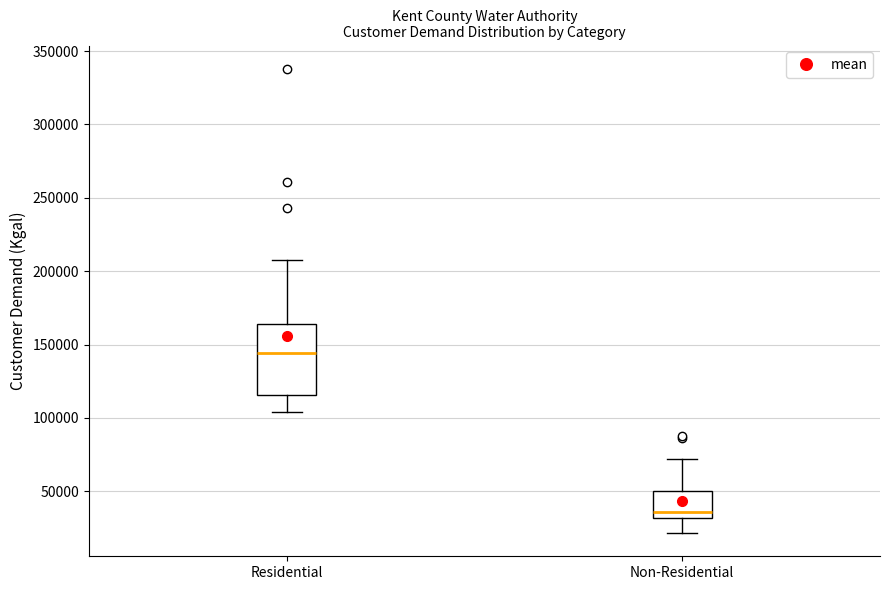

Which box has the highest median line?

Residential